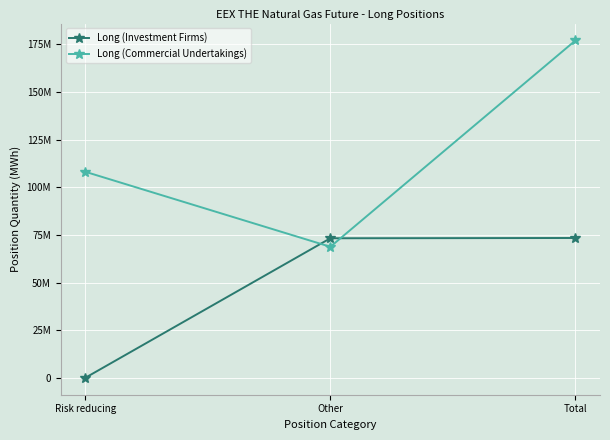

Reading right to left, transcribe all the data shown in this chart.

Long (Investment Firms): Total=73407010	Other=73263970	Risk reducing=143040
Long (Commercial Undertakings): Total=176900009	Other=68795717	Risk reducing=108104292